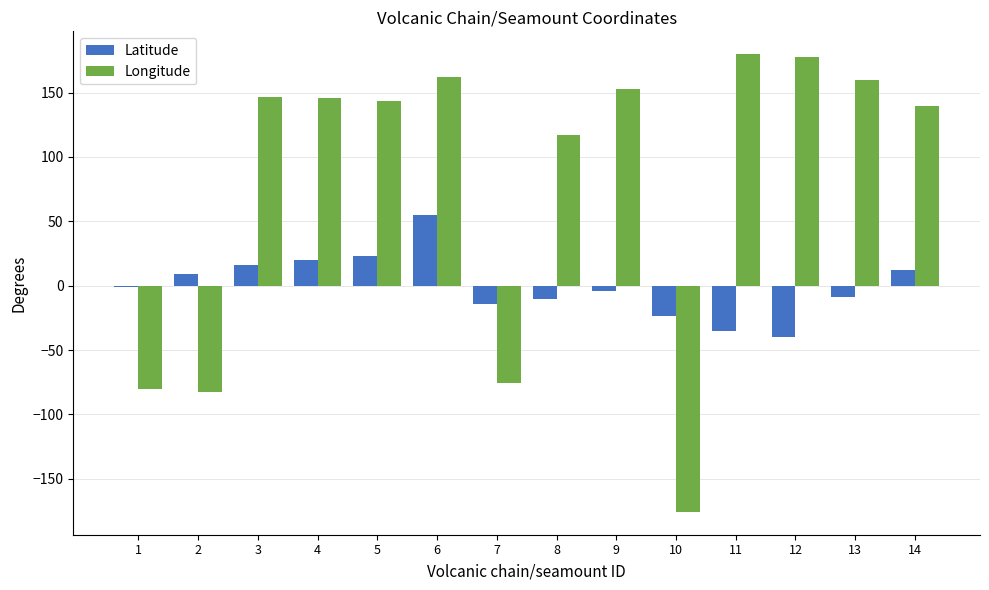

What is the maximum value for Longitude?

179.7